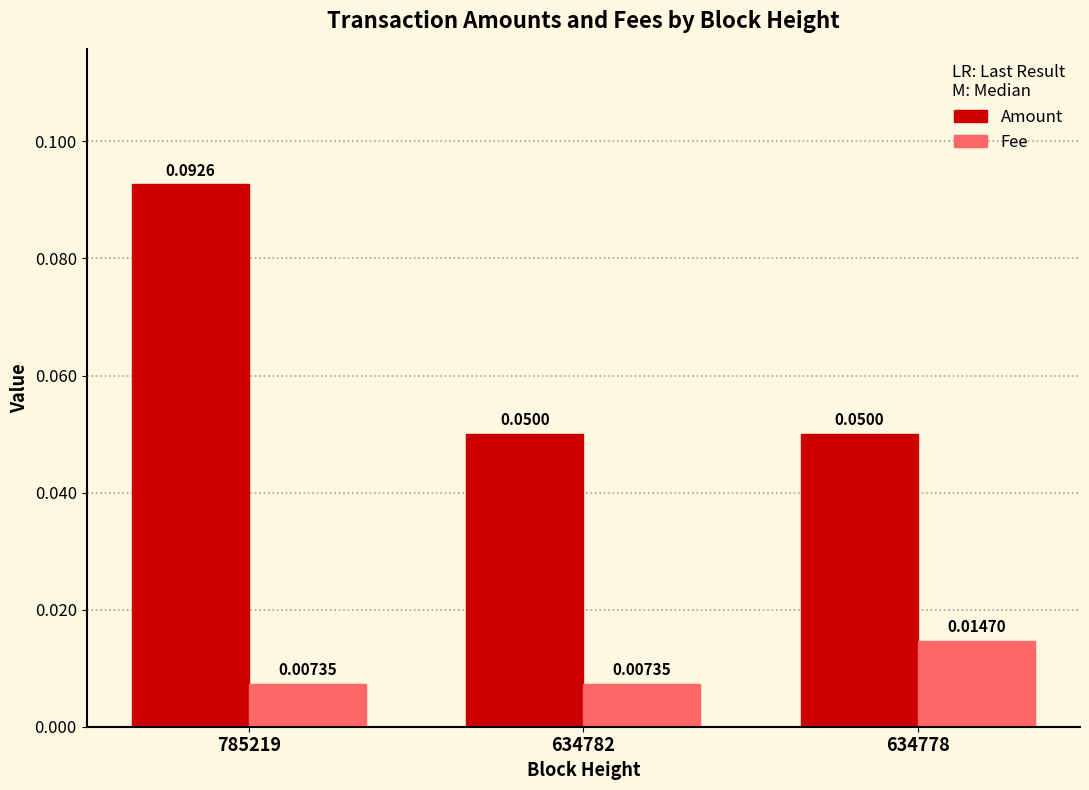

Which series has the widest spread of values?

Amount